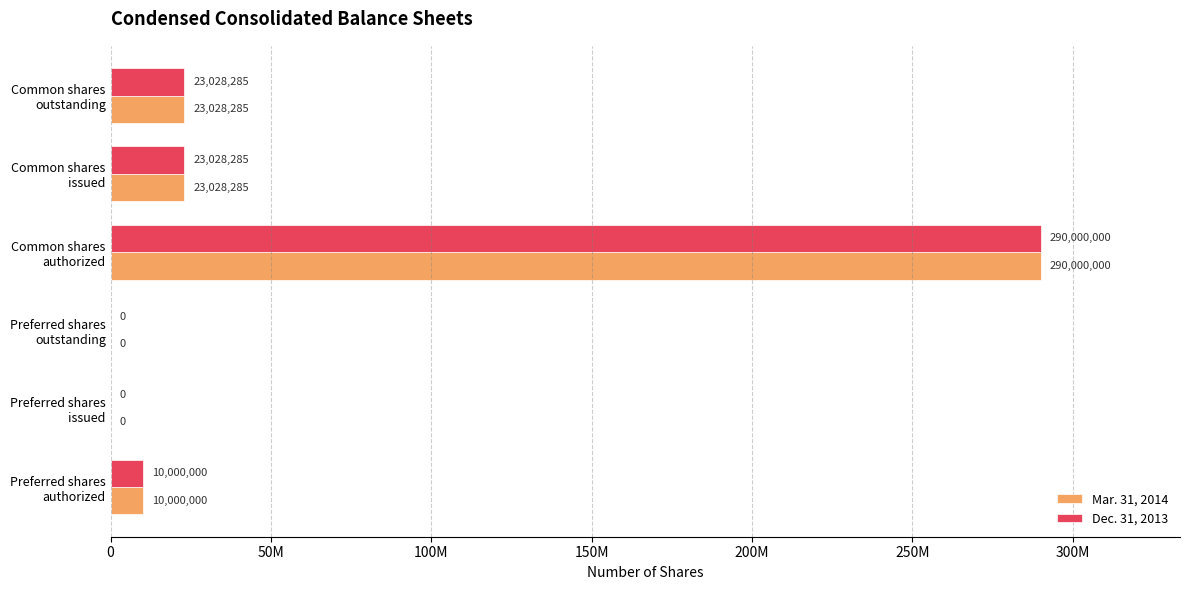

At which label does Mar. 31, 2014 reach its peak?

Common shares
authorized